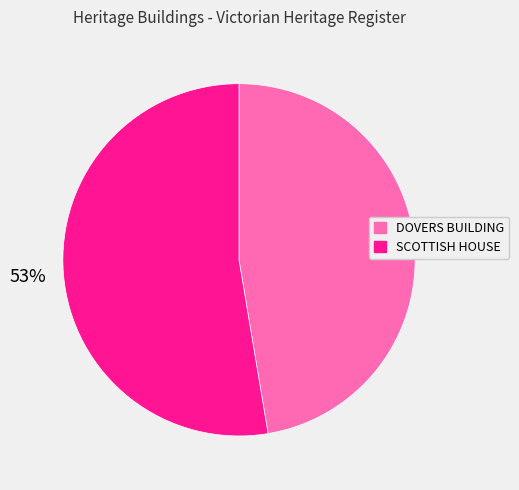

Which slice is the largest?

SCOTTISH HOUSE